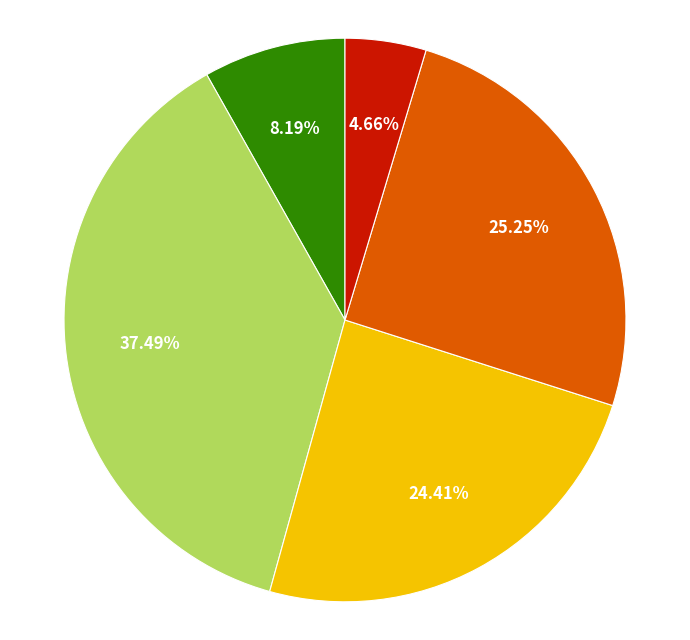

Does any single category account for the majority?

No